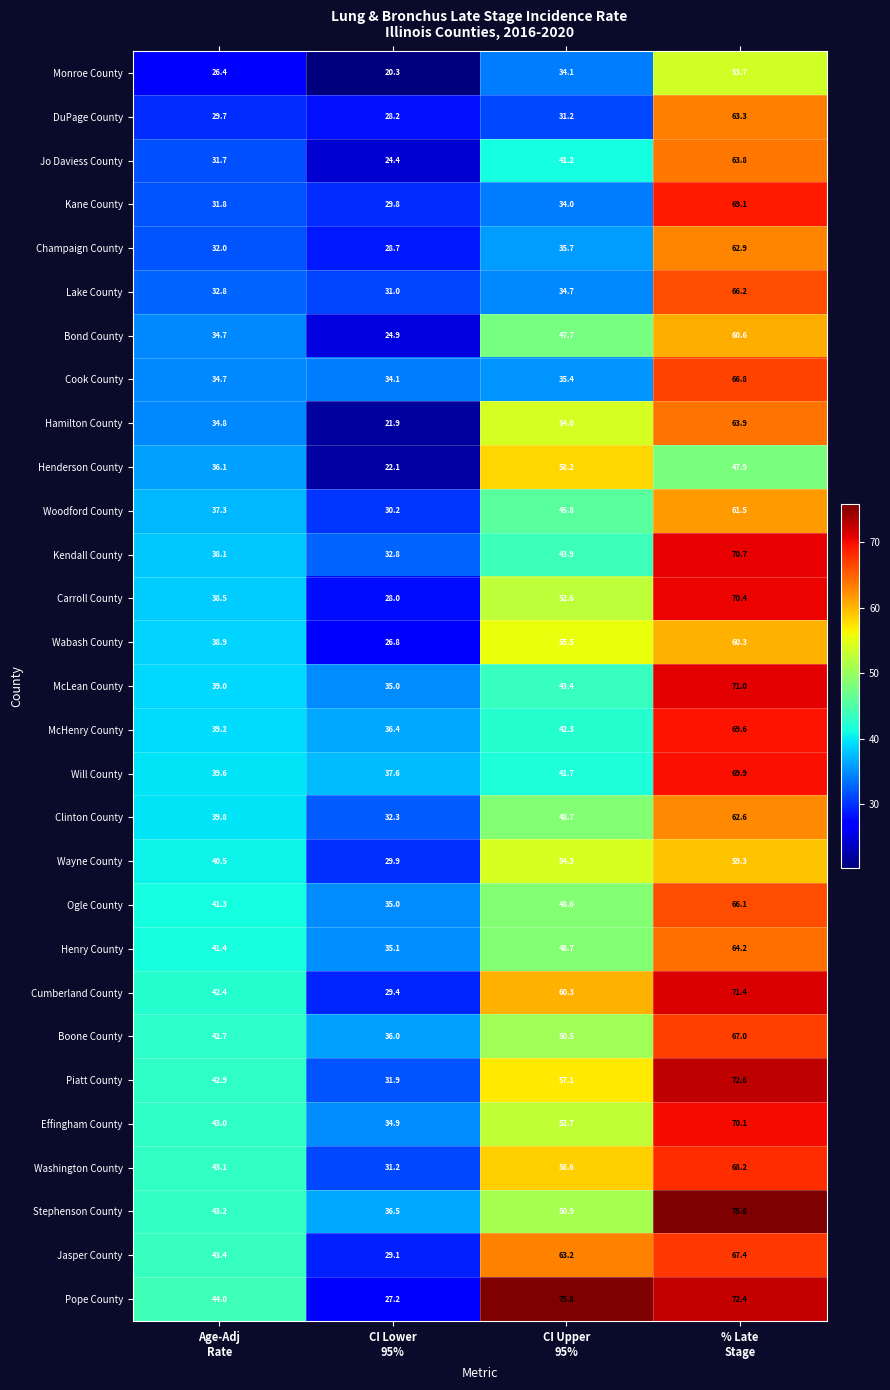

Which series has the widest spread of values?

Pope County